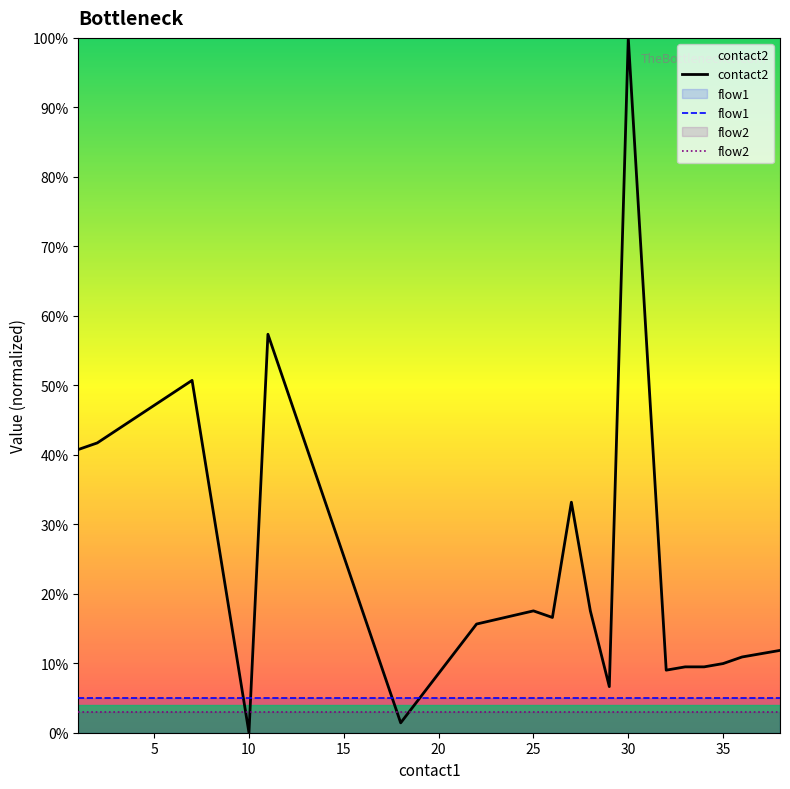

Which category has the lowest value across all series?

10